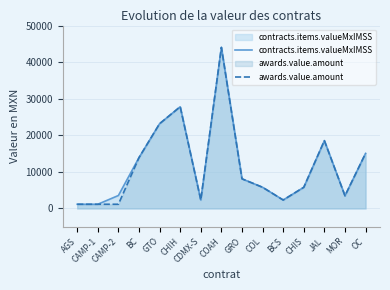

The value of awards.value.amount at CHIS is 2072.3. True or false?

False